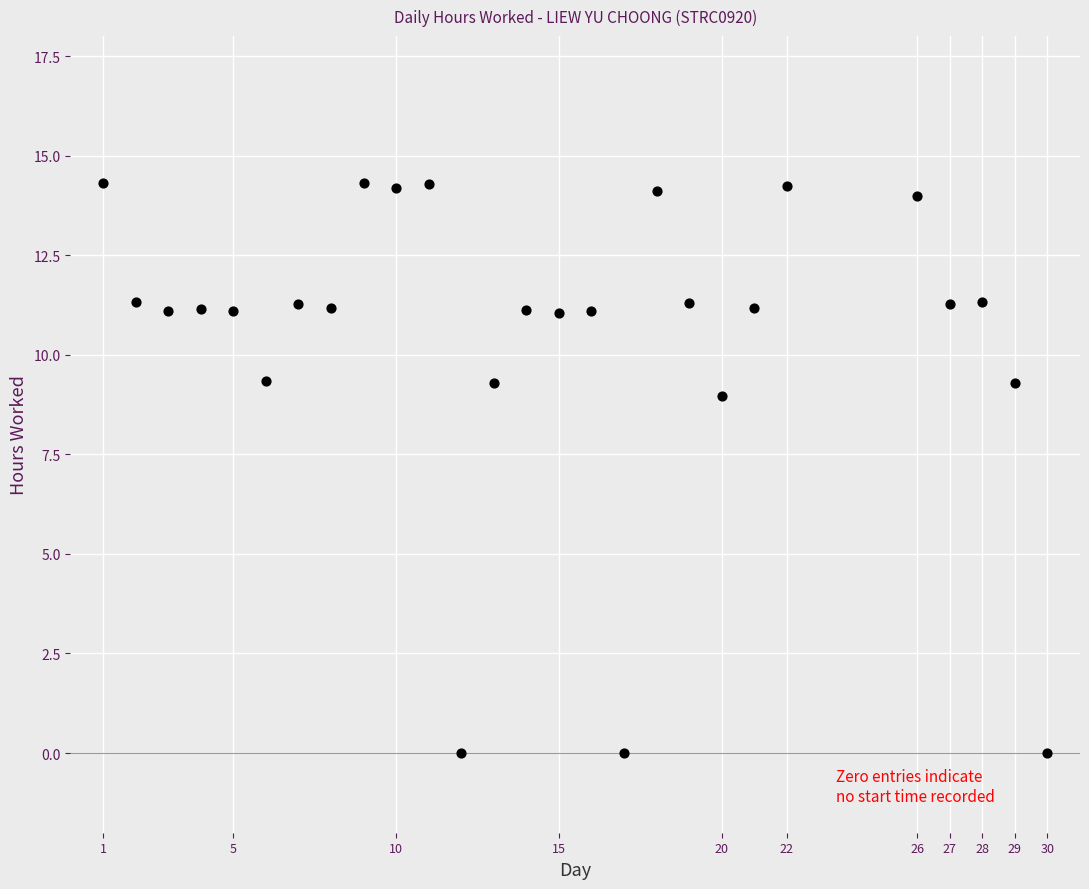

What is the range of X values (max minus min)?

29.0